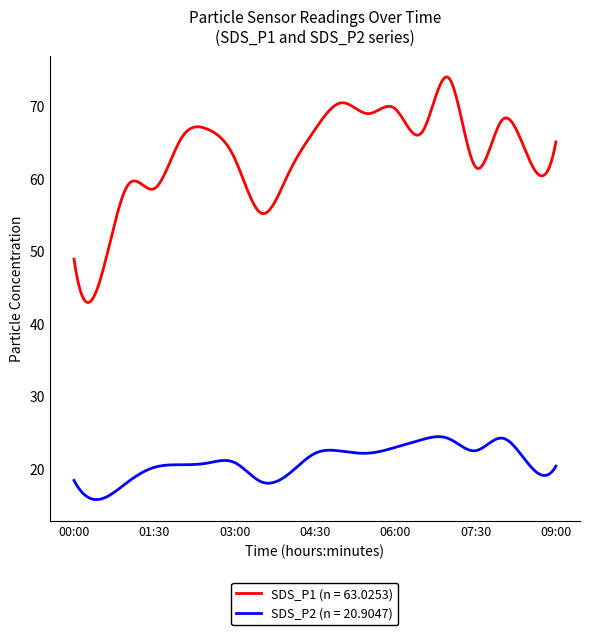

True or false: SDS_P2 (n = 20.9047) and SDS_P1 (n = 63.0253) cross at least once.

False